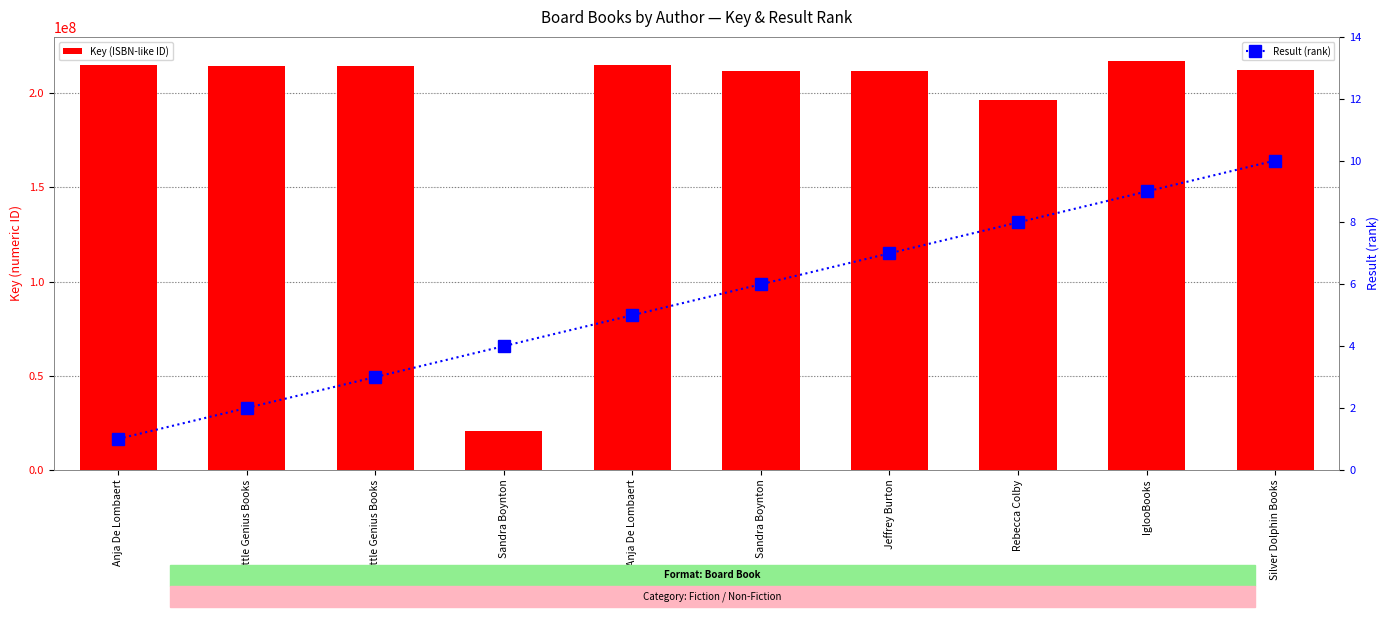

What value does the Key (ISBN-like ID) series have at Little Genius Books?

214484304